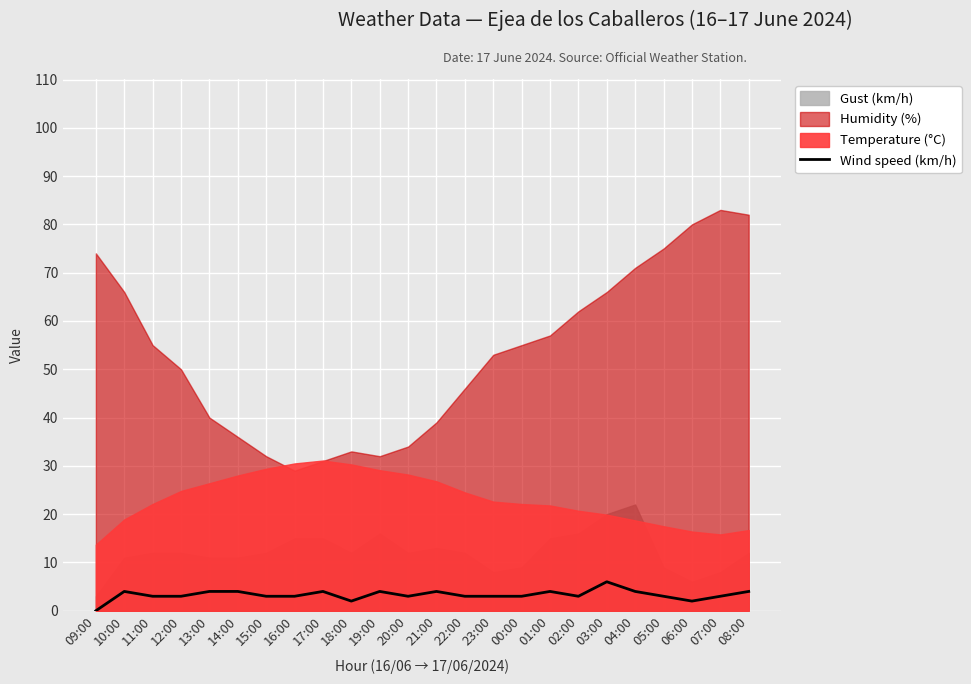

Where is the first local maximum?

10:00